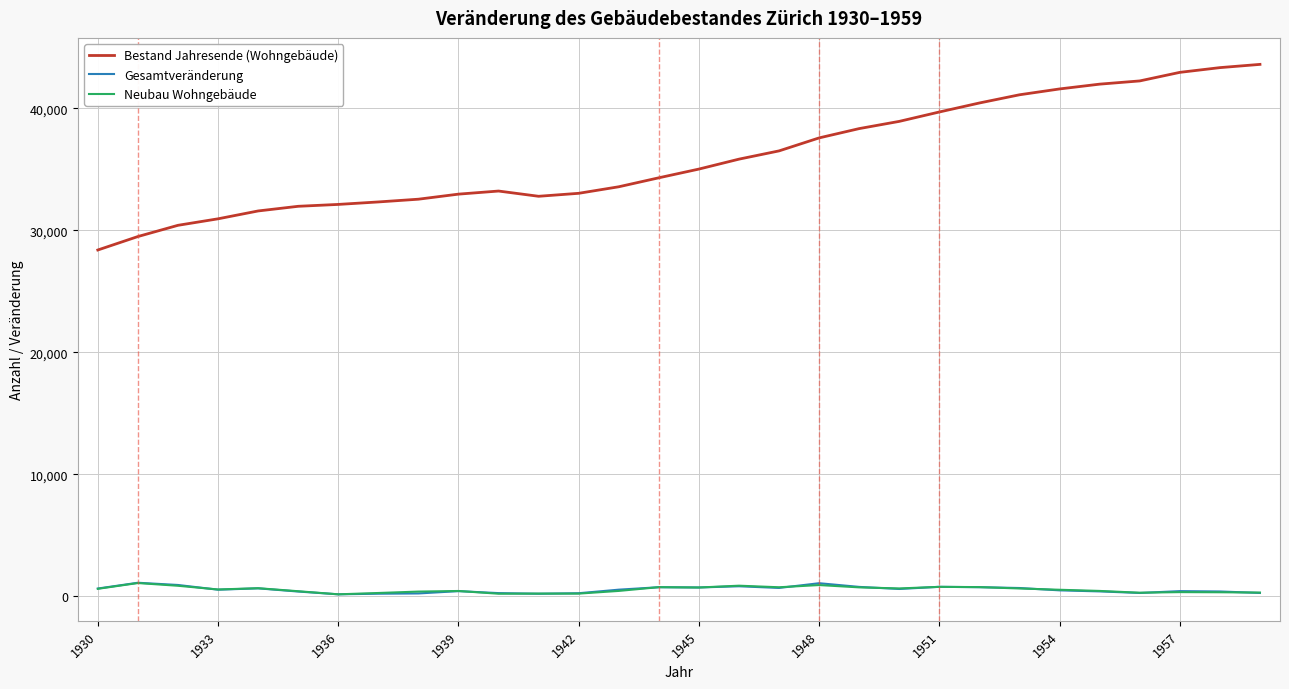

Which series has the largest total across all categories?

Bestand Jahresende (Wohngebäude)